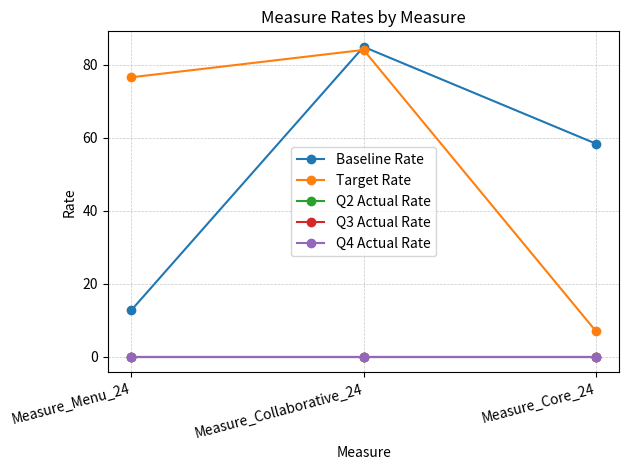

Is this an area chart (filled region under the line)?

No